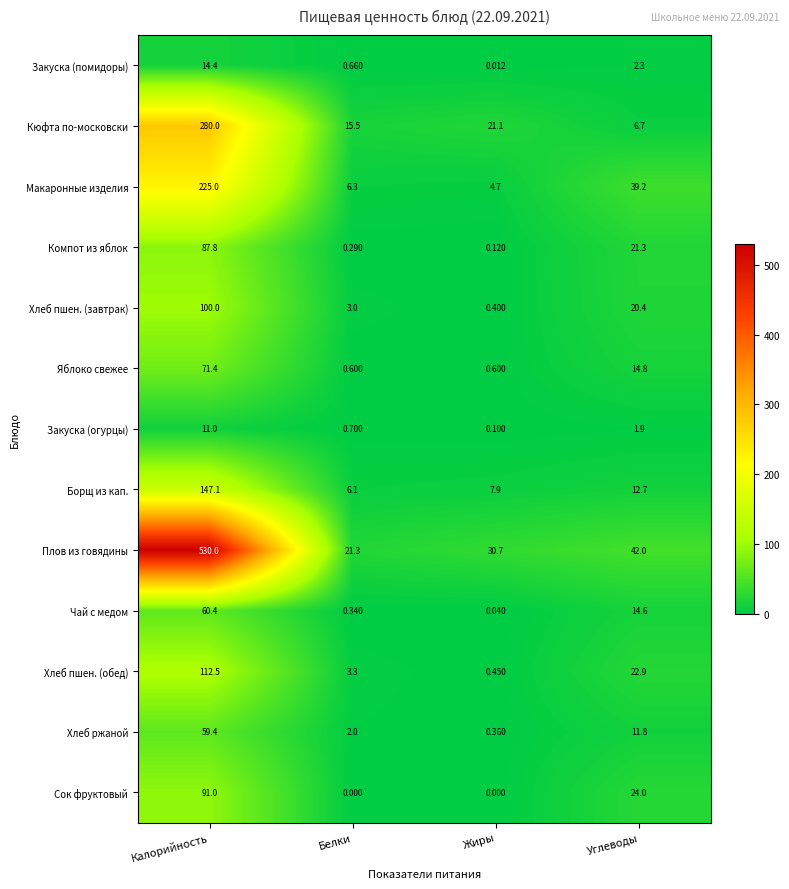

Rank the series at Белки from lowest to highest value.

Сок фруктовый, Компот из яблок, Чай с медом, Яблоко свежее, Закуска (помидоры), Закуска (огурцы), Хлеб ржаной, Хлеб пшен. (завтрак), Хлеб пшен. (обед), Борщ из кап., Макаронные изделия, Кюфта по-московски, Плов из говядины